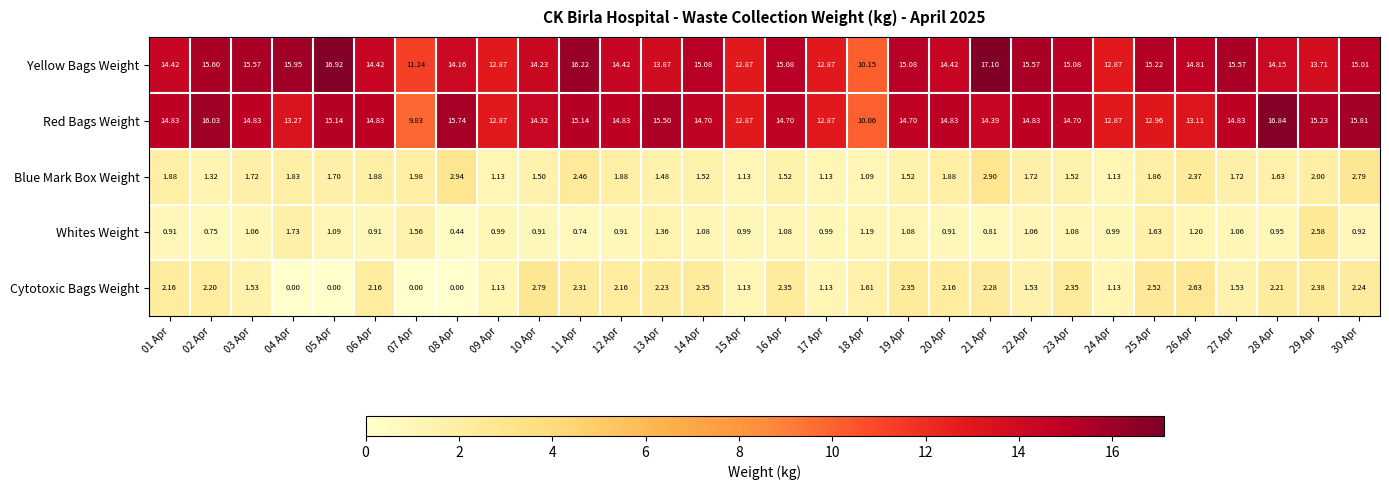

Between 20 Apr and 30 Apr, which series saw the biggest shift?

Red Bags Weight